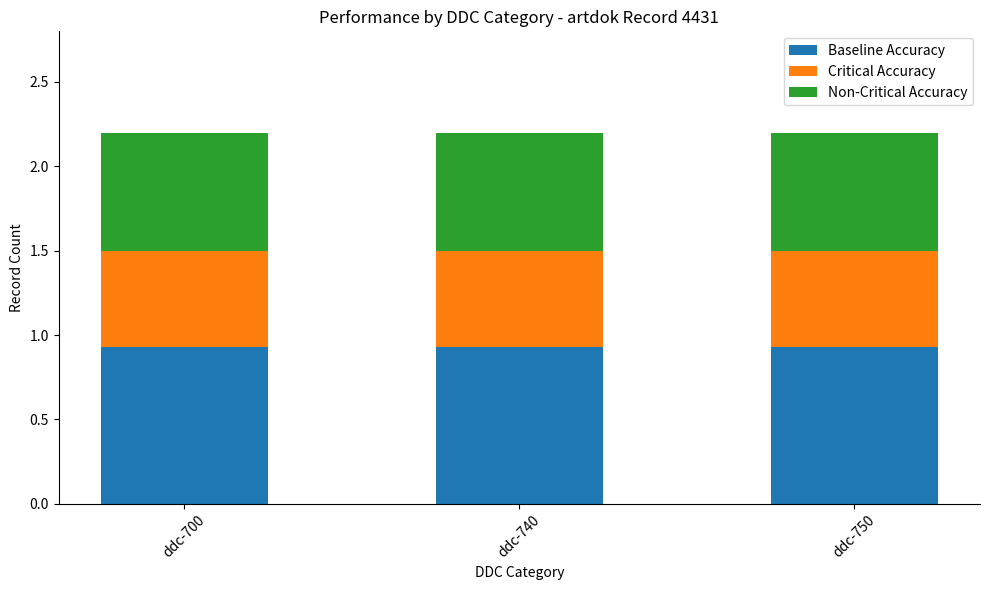

How many bars are there in total?

3